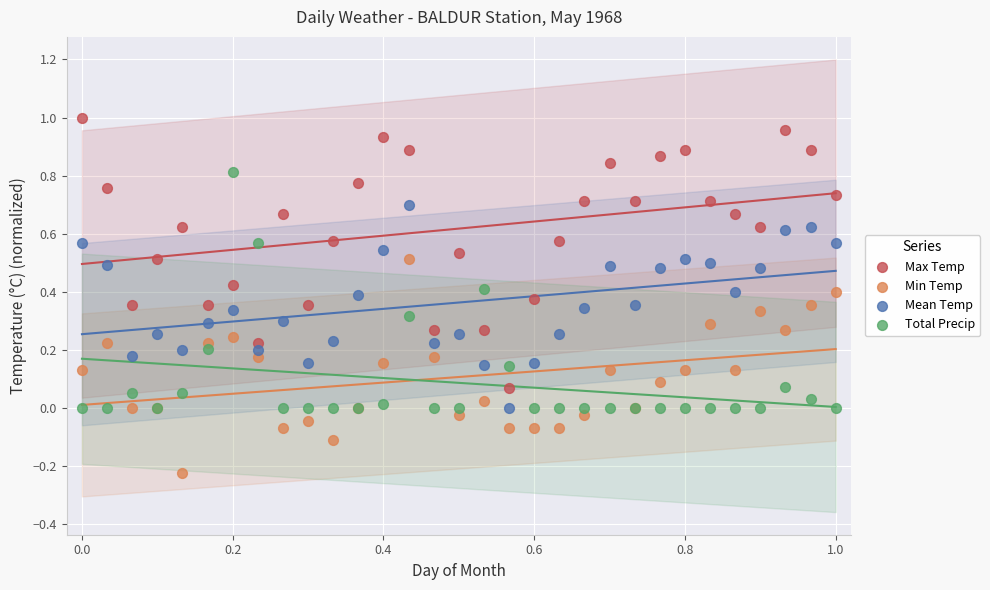

Which series has the largest Y range (max minus min)?

Max Temp